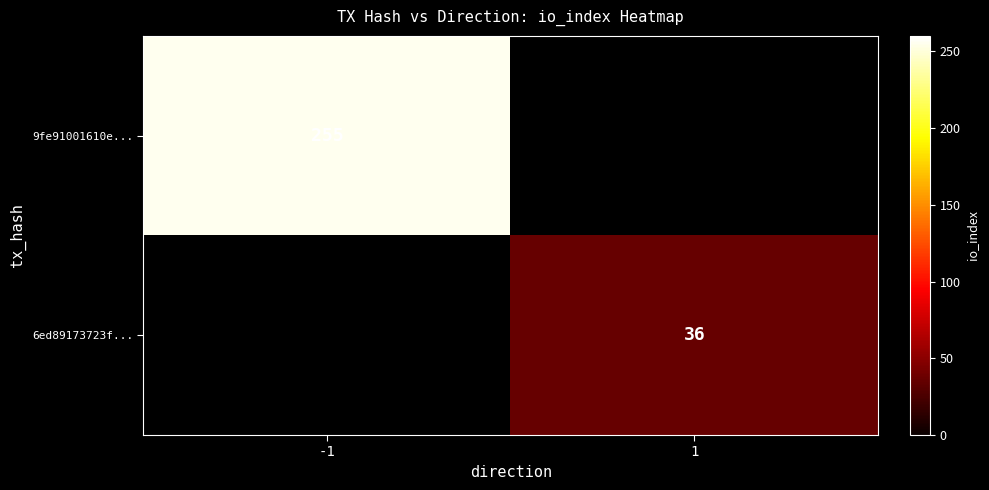

True or false: 9fe91001610e... has a value of 160 at -1.

False